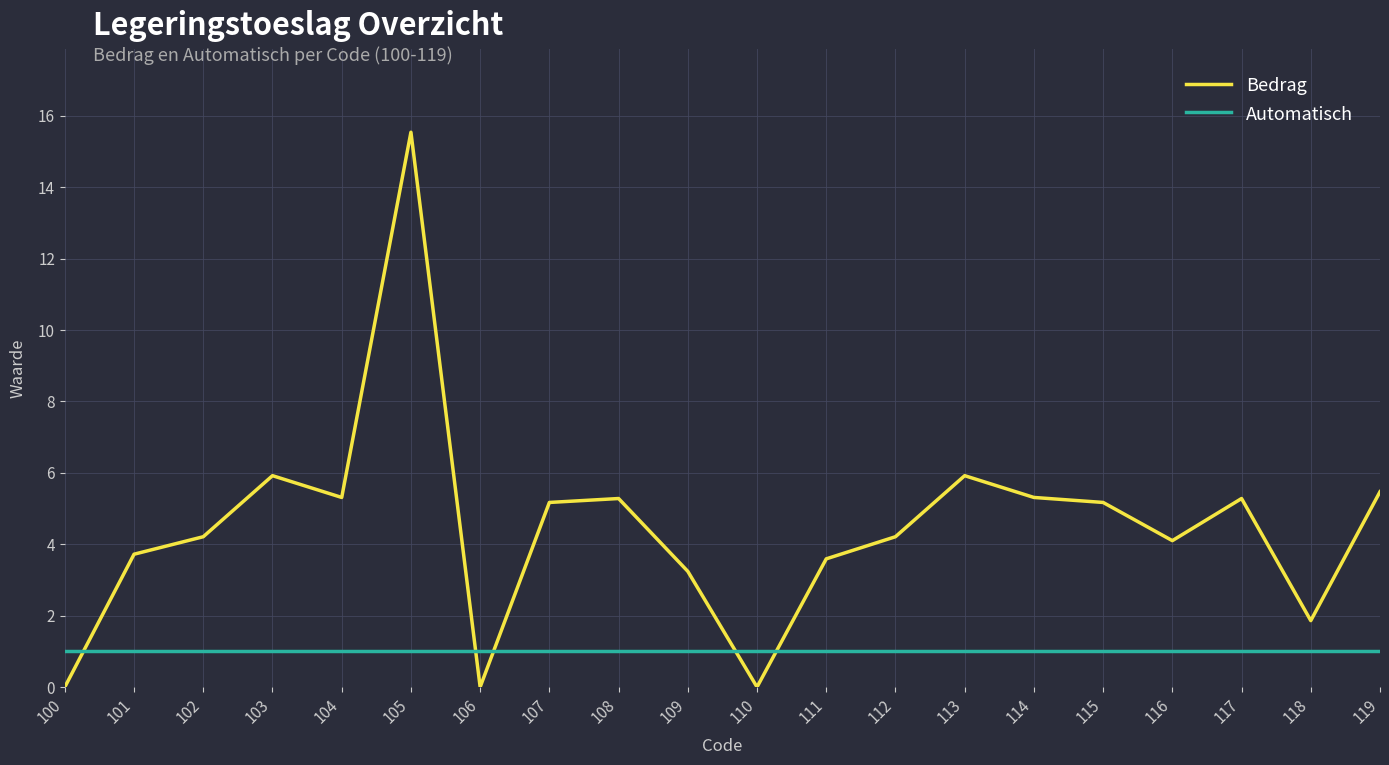

At which category does the chart reach its peak across all series?

105